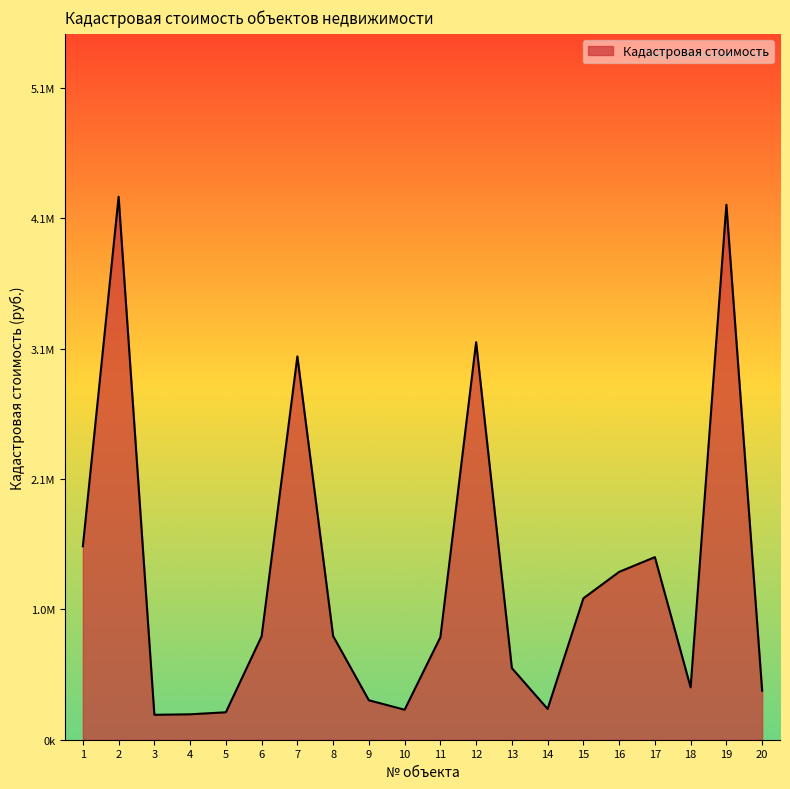

Is this an area chart (filled region under the line)?

Yes